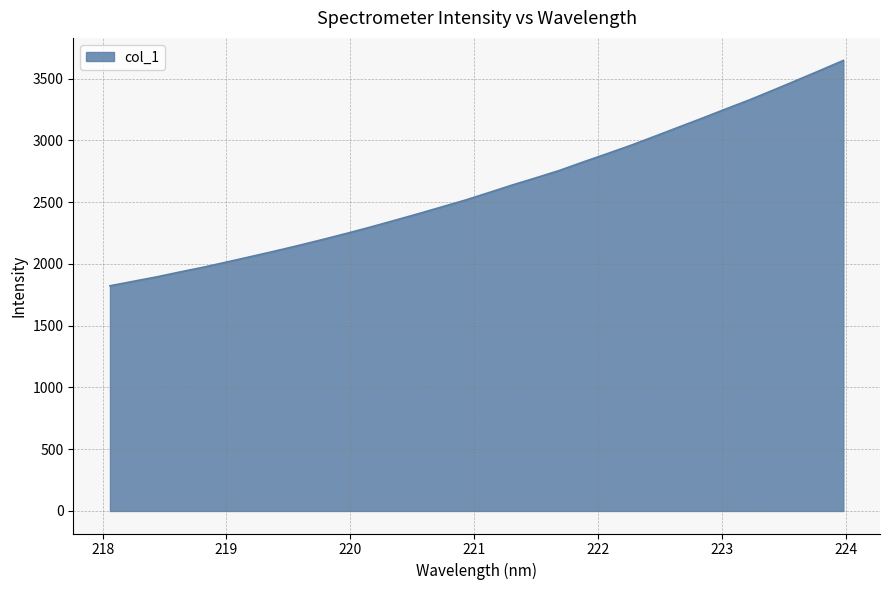

What is the difference between the maximum and minimum values?

1824.5